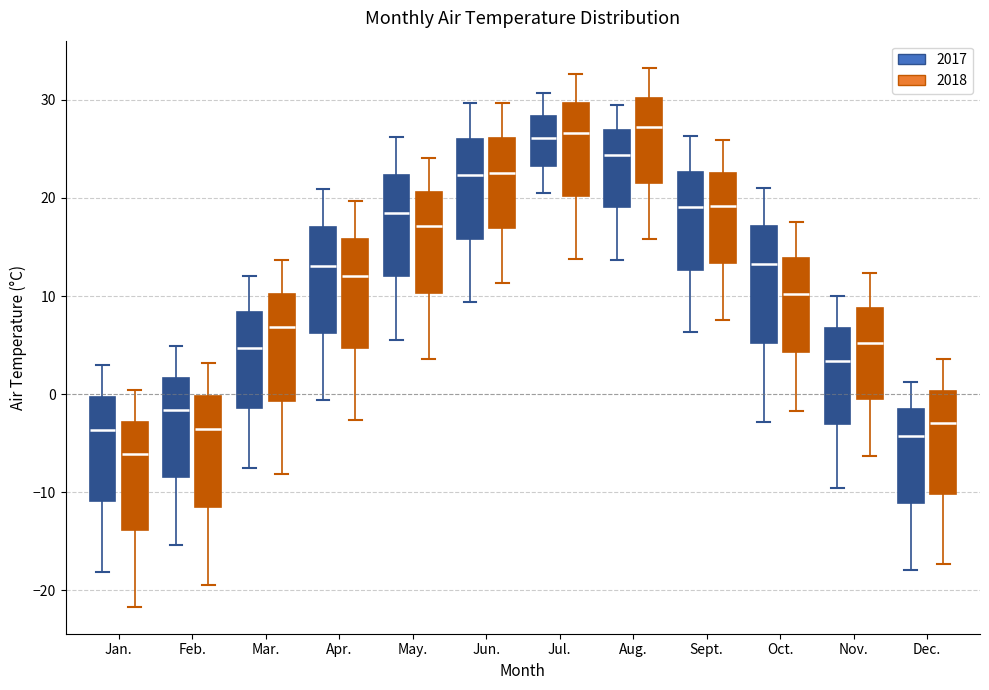

Reading left to right, read every box against the y-axis: the position of its median line, the range the box covers, and the ends of its whiskers. The values are not printed on the chart, so give them approximately, as read against the axis.

Jan. (2017): median -4, box -11 to 0, whiskers -18 to 3
Jan. (2018): median -6, box -14 to -3, whiskers -22 to 0
Feb. (2017): median -2, box -8 to 2, whiskers -15 to 5
Feb. (2018): median -4, box -12 to 0, whiskers -19 to 3
Mar. (2017): median 5, box -1 to 8, whiskers -7 to 12
Mar. (2018): median 7, box -1 to 10, whiskers -8 to 14
Apr. (2017): median 13, box 6 to 17, whiskers -1 to 21
Apr. (2018): median 12, box 5 to 16, whiskers -3 to 20
May. (2017): median 19, box 12 to 22, whiskers 6 to 26
May. (2018): median 17, box 10 to 21, whiskers 4 to 24
Jun. (2017): median 22, box 16 to 26, whiskers 9 to 30
Jun. (2018): median 23, box 17 to 26, whiskers 11 to 30
Jul. (2017): median 26, box 23 to 28, whiskers 21 to 31
Jul. (2018): median 27, box 20 to 30, whiskers 14 to 33
Aug. (2017): median 24, box 19 to 27, whiskers 14 to 30
Aug. (2018): median 27, box 22 to 30, whiskers 16 to 33
Sept. (2017): median 19, box 13 to 23, whiskers 6 to 26
Sept. (2018): median 19, box 13 to 23, whiskers 8 to 26
Oct. (2017): median 13, box 5 to 17, whiskers -3 to 21
Oct. (2018): median 10, box 4 to 14, whiskers -2 to 18
Nov. (2017): median 3, box -3 to 7, whiskers -10 to 10
Nov. (2018): median 5, box -1 to 9, whiskers -6 to 12
Dec. (2017): median -4, box -11 to -2, whiskers -18 to 1
Dec. (2018): median -3, box -10 to 0, whiskers -17 to 4